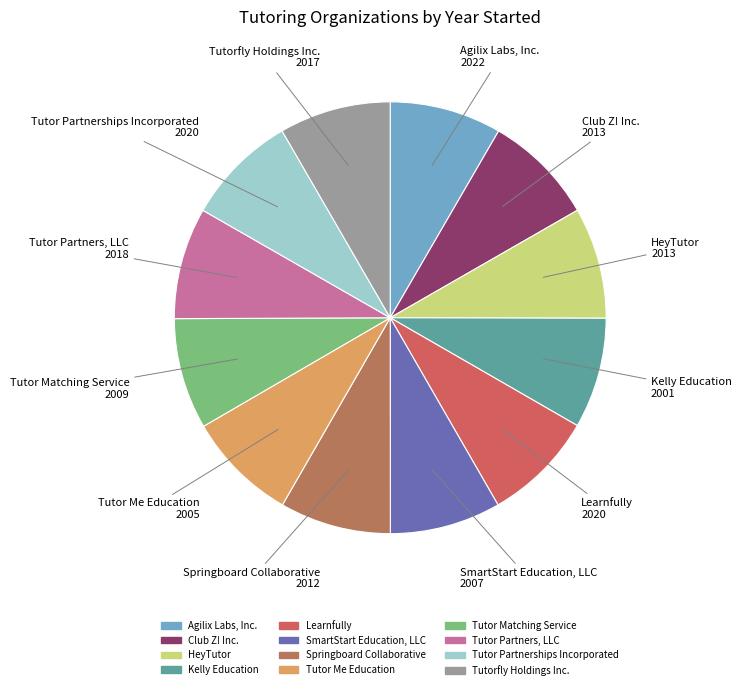

What is the ratio of the value at HeyTutor to the value at Springboard Collaborative?

1.0